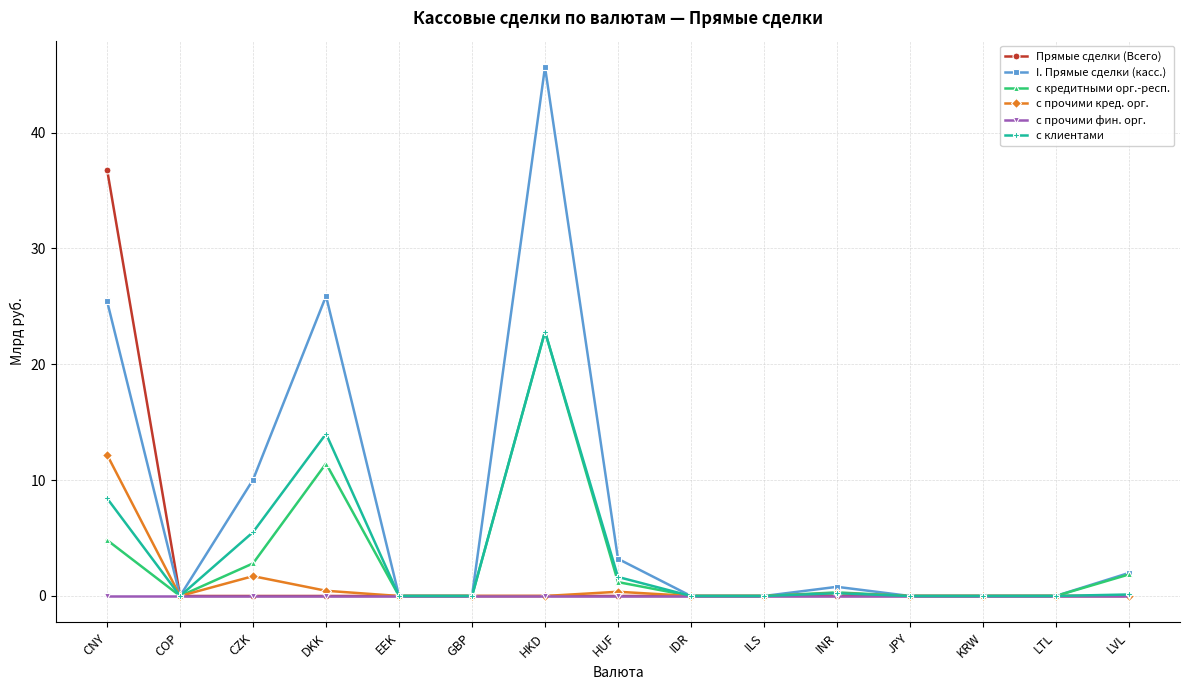

How many lines are shown in the chart?

6